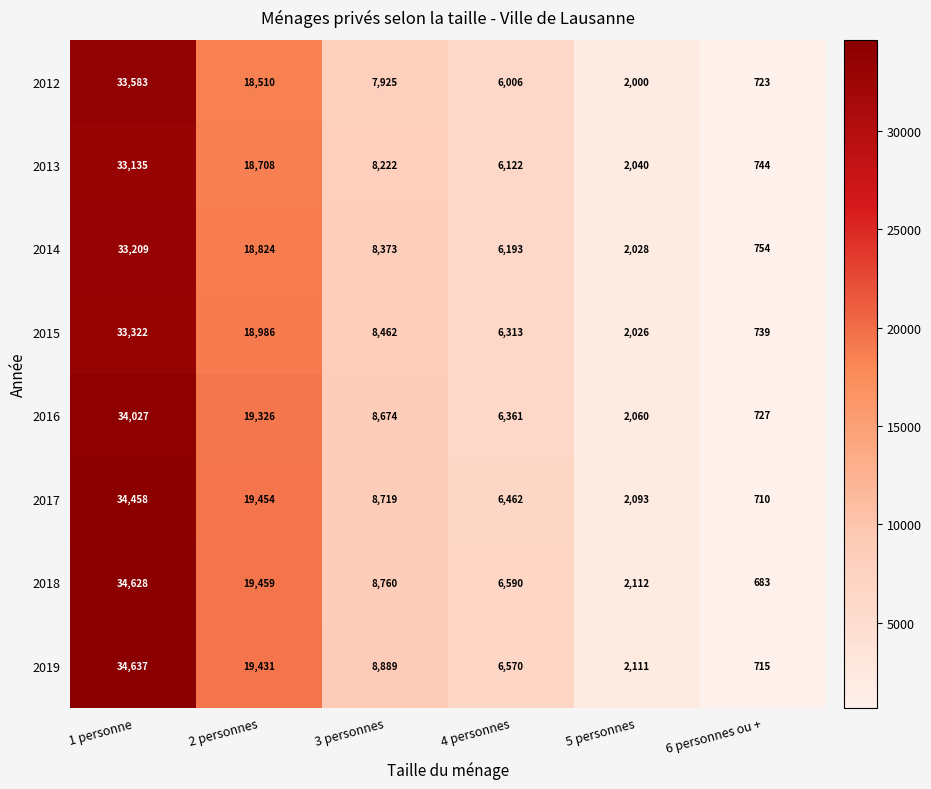

At which category does the chart reach its peak across all series?

1 personne